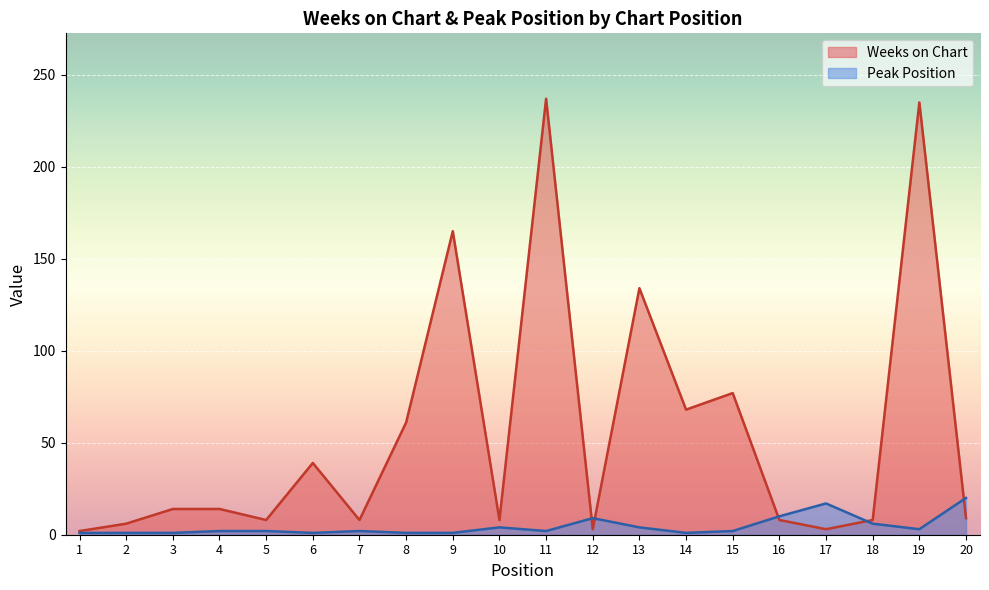

Which label corresponds to the smallest value in the chart?

1